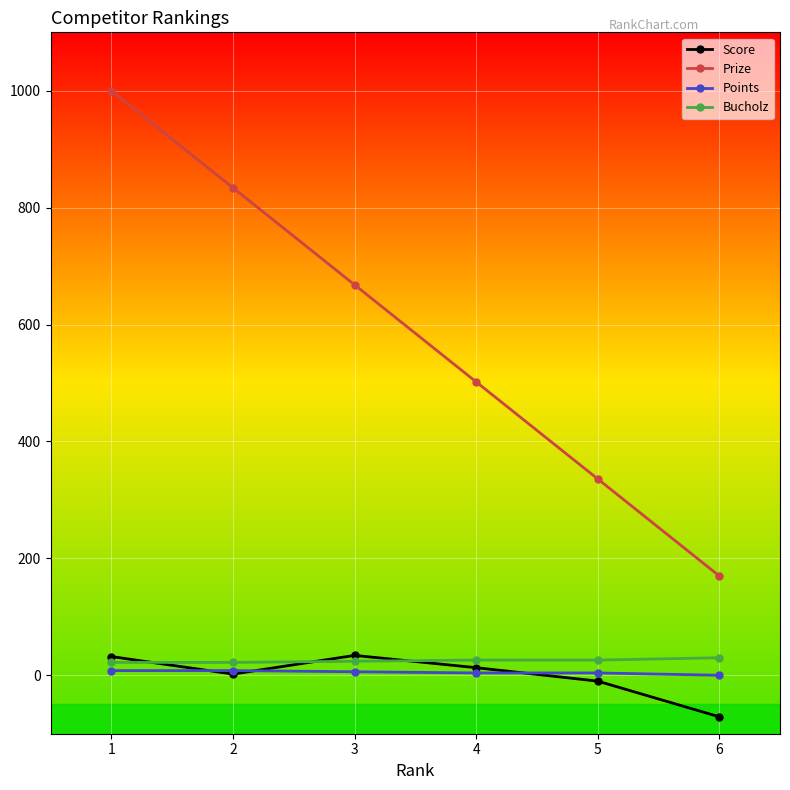

What is the smallest value displayed?

-71